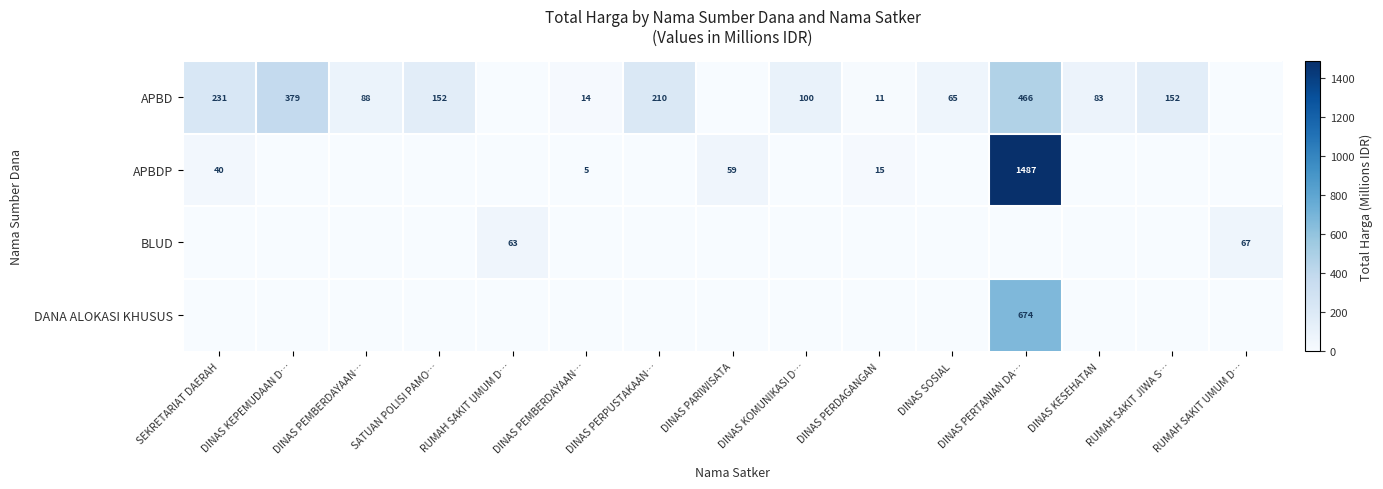

Between DINAS SOSIAL and RUMAH SAKIT JIWA S…, which is larger?

RUMAH SAKIT JIWA S…